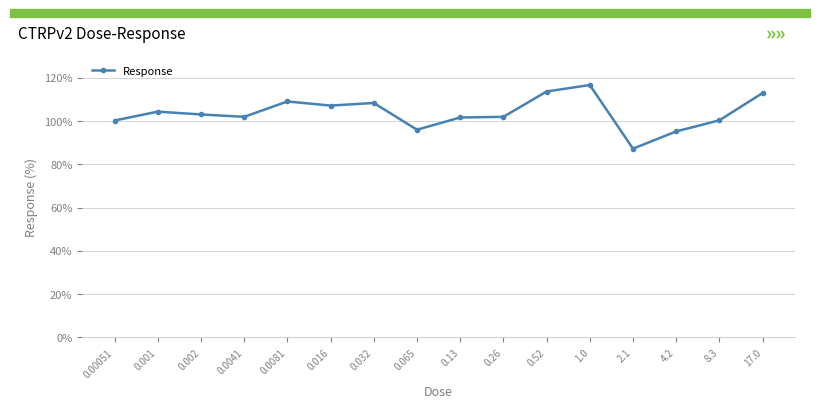

What value does the data have at 0.0081?

109.0